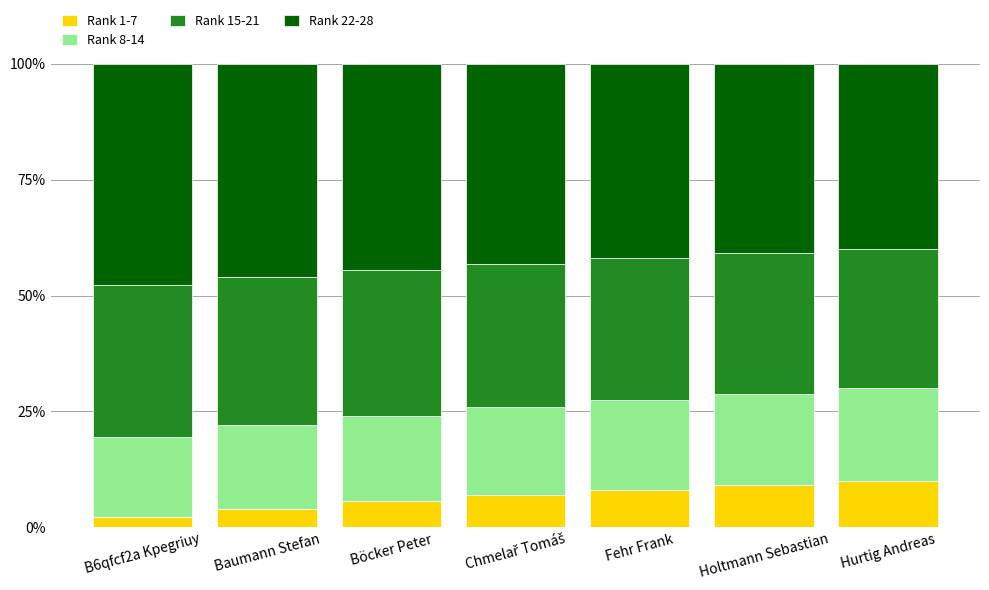

The Rank 1-7 series shows 17.9 at Hurtig Andreas. True or false?

False